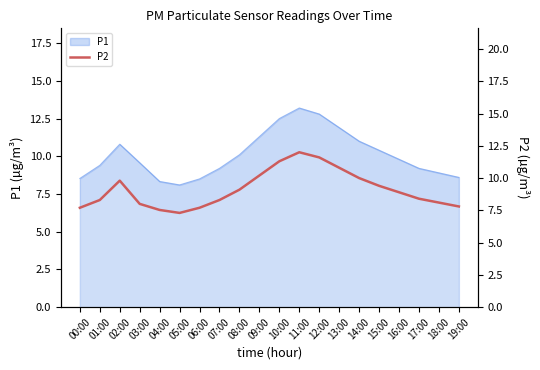

Which category has the lowest value across all series?

05:00